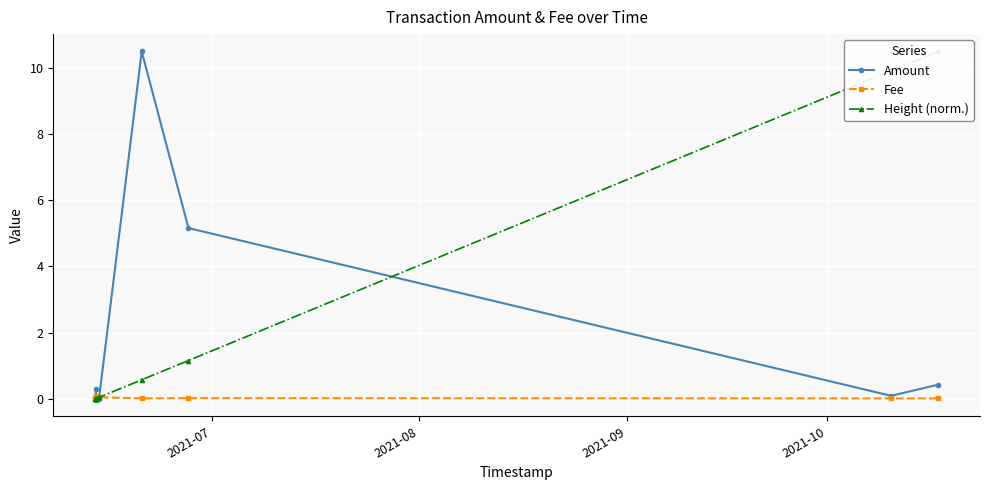

Is this an area chart (filled region under the line)?

No